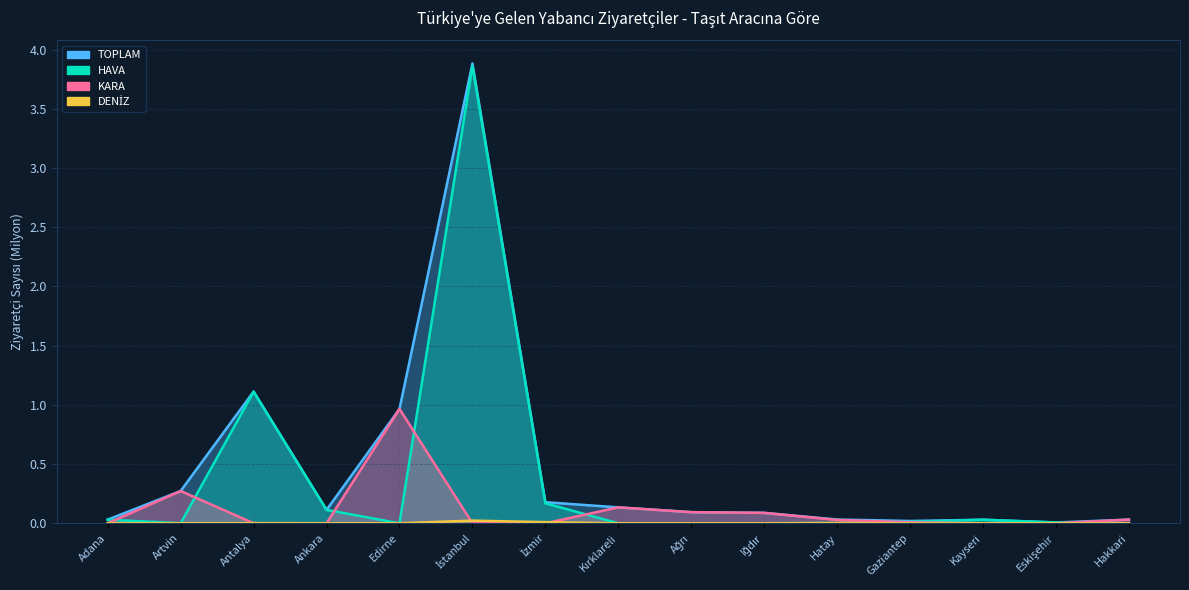

What is the label of the 12th point from the right?

Ankara